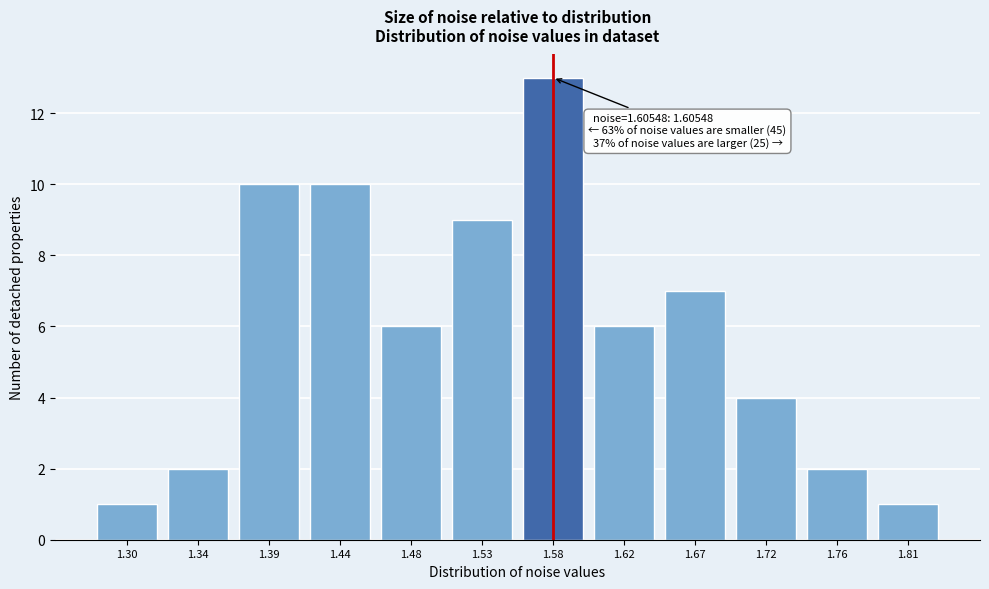

Reading left to right, list all the values displayed in this chart.

1.30=1	1.34=2	1.39=10	1.44=10	1.48=6	1.53=9	1.58=13	1.62=6	1.67=7	1.72=4	1.76=2	1.81=1